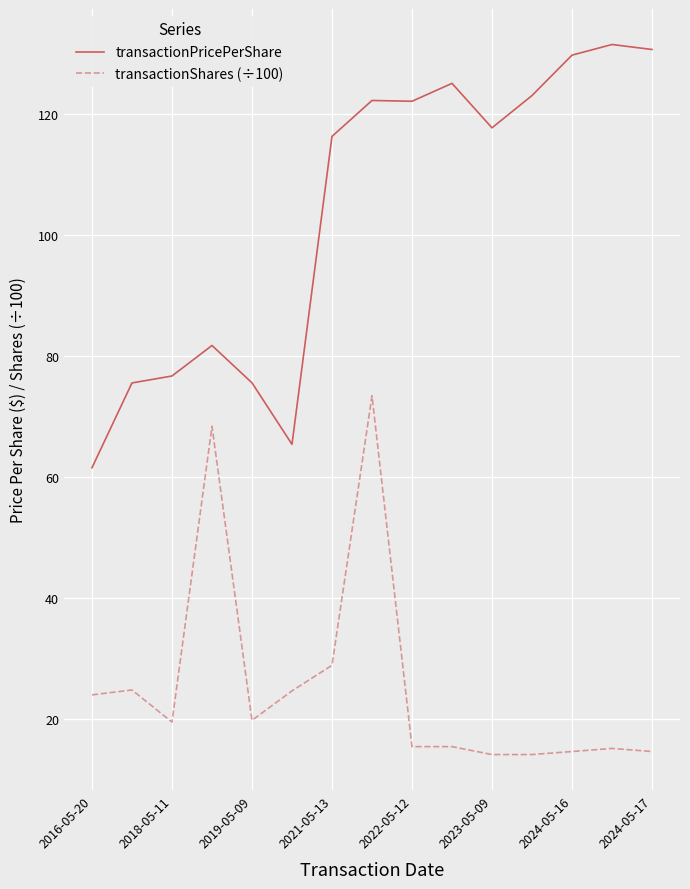

List the series in order of their overall mean, lowest first.

transactionShares (÷100), transactionPricePerShare